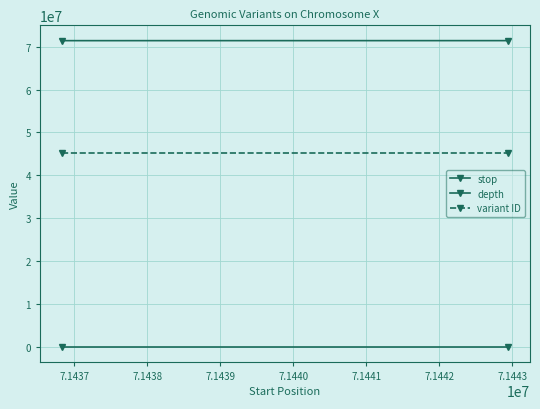

How many lines are shown in the chart?

3